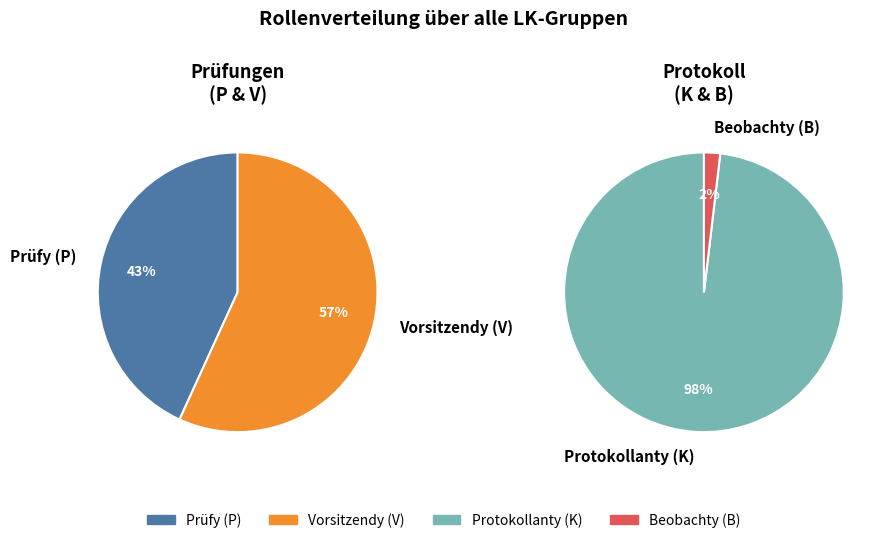

True or false: LK12 accounts for 1% of the total.

False